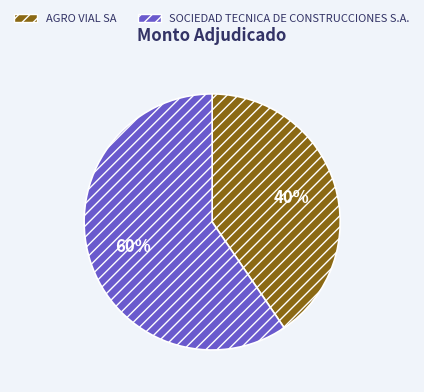

Is AGRO VIAL SA the majority of the pie?

No